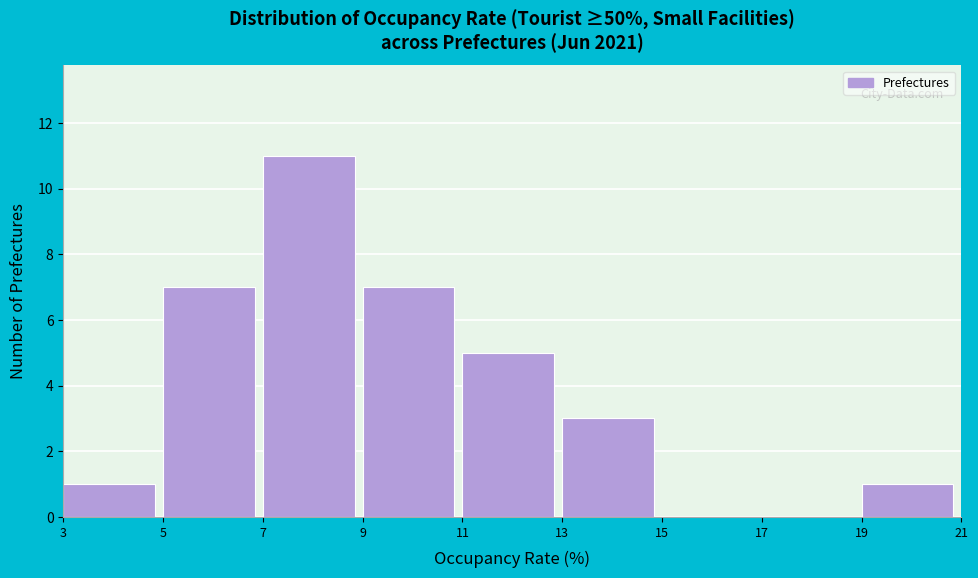

How tall is the bar that spans 5 to 7 on the x-axis? The values are not printed on the chart, so give them approximately, as read against the axis.

7